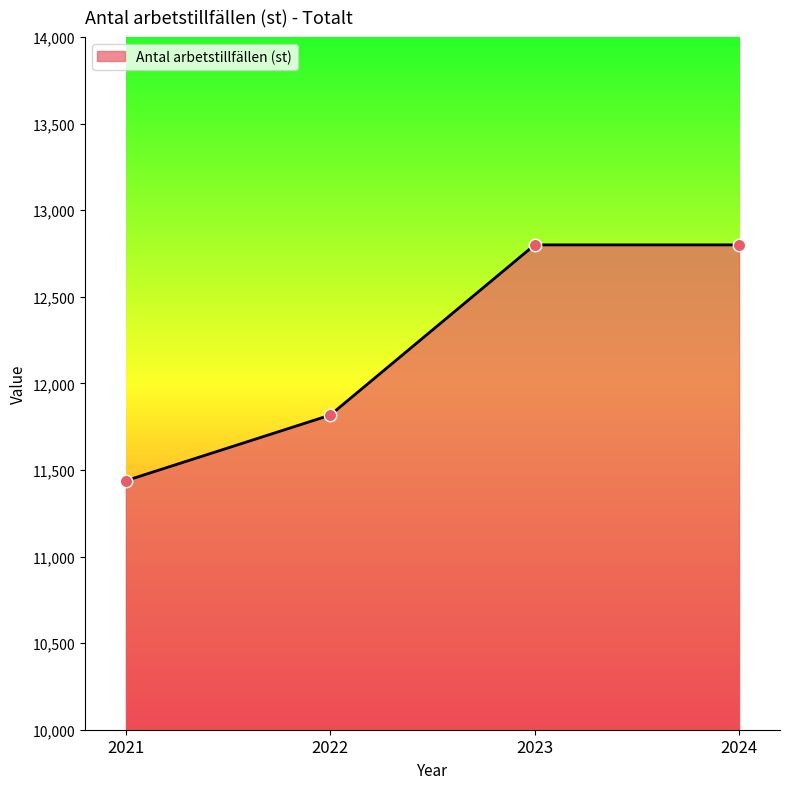

Approximately how many times larger is the value at 2022 compared to 2021?

1.0